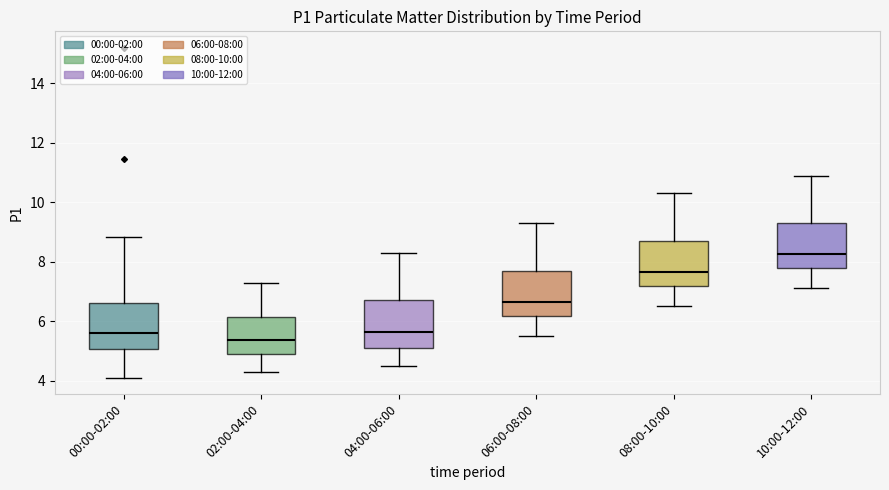

Reading left to right, transcribe this box plot: for each box, give where its median line is, the range the box spans, and where its two whiskers end, as read against the y-axis. The values are not printed on the chart, so give them approximately, as read against the axis.

00:00-02:00: median 5.6, box 5.0 to 6.6, whiskers 4.2 to 8.8
02:00-04:00: median 5.4, box 5.0 to 6.2, whiskers 4.4 to 7.4
04:00-06:00: median 5.6, box 5.2 to 6.8, whiskers 4.6 to 8.4
06:00-08:00: median 6.6, box 6.2 to 7.8, whiskers 5.6 to 9.4
08:00-10:00: median 7.6, box 7.2 to 8.8, whiskers 6.6 to 10.4
10:00-12:00: median 8.2, box 7.8 to 9.4, whiskers 7.2 to 11.0